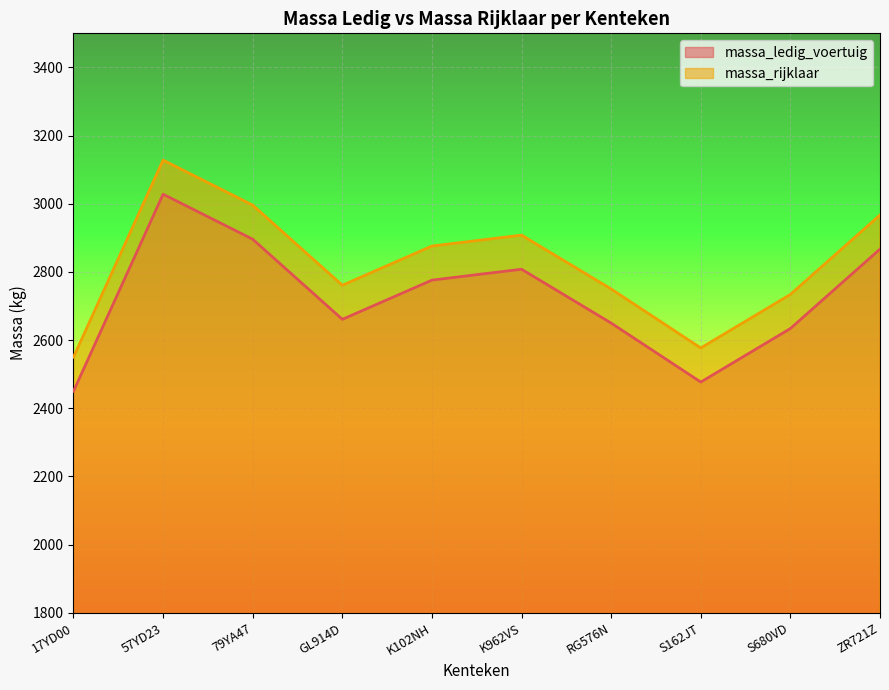

What is the difference between the maximum and minimum values in the massa_rijklaar series?

578